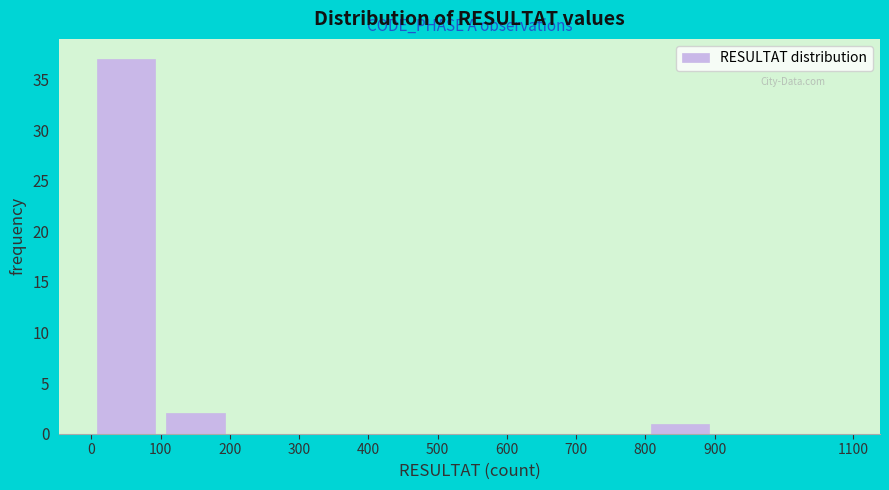

What is the height of the bar covering 100 to 200 on the x-axis? The values are not printed on the chart, so give them approximately, as read against the axis.

2